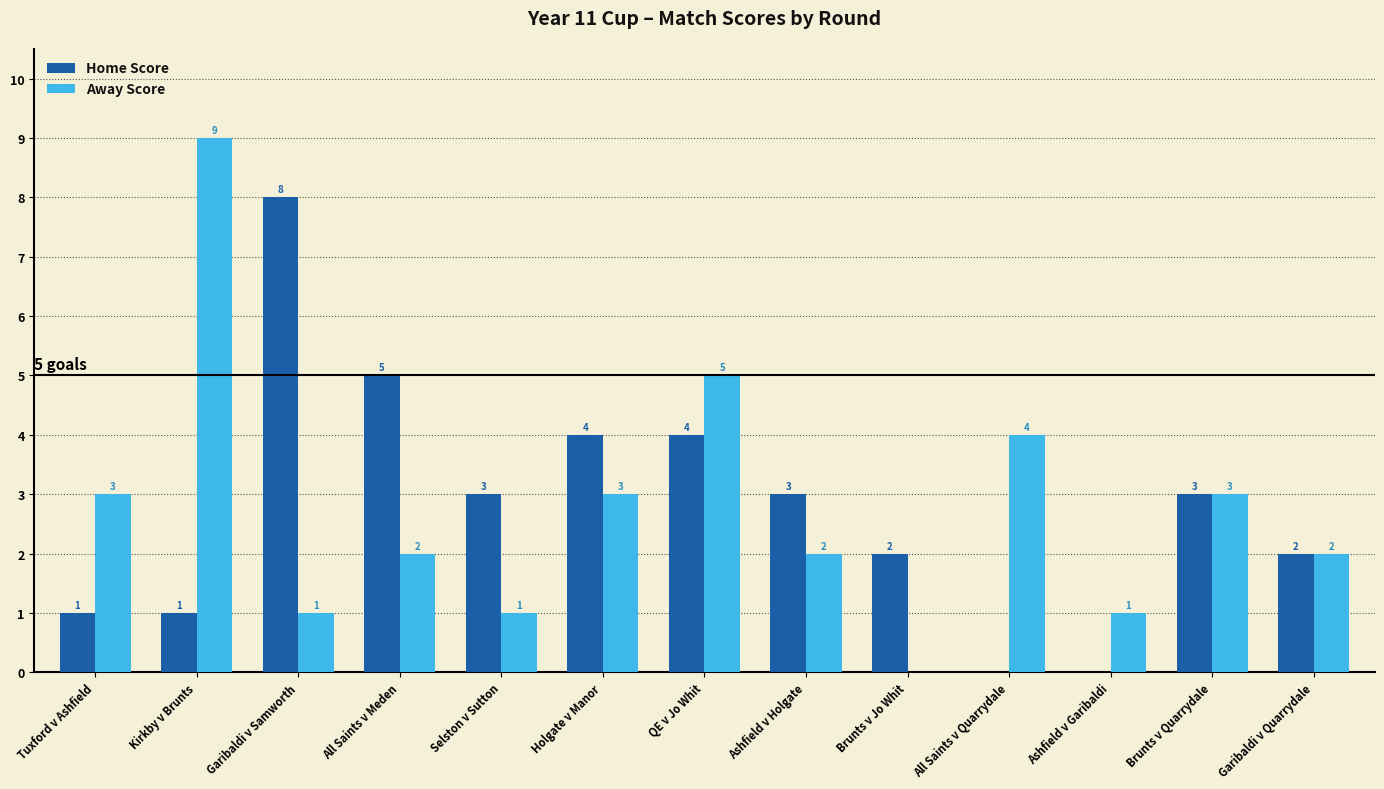

Is the value of Away Score at Selston v Sutton greater than the value of Home Score at Garibaldi v Samworth?

No